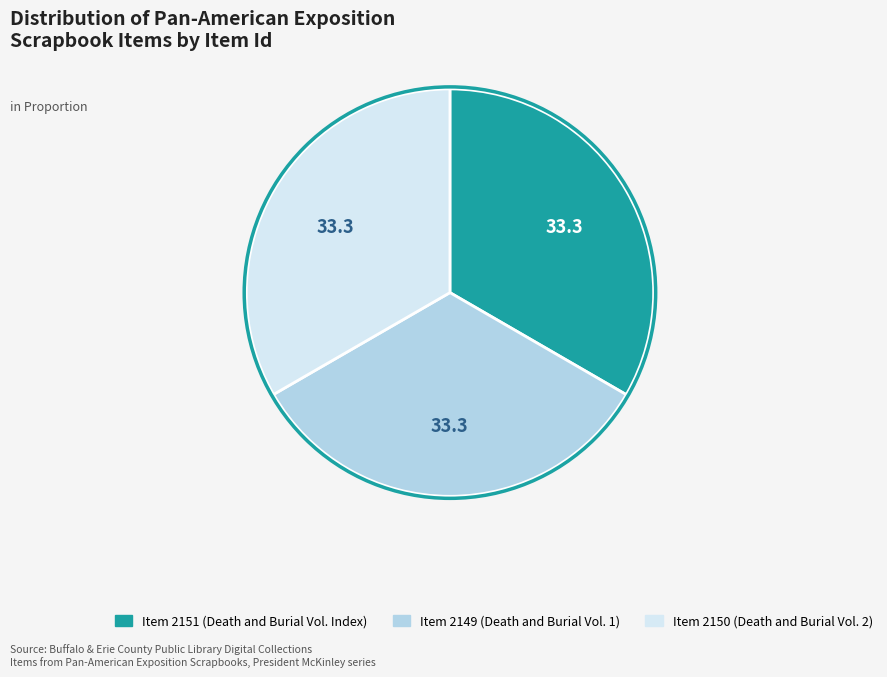

Do Item 2150 (Death and Burial Vol. 2) and Item 2149 (Death and Burial Vol. 1) together represent more than half of the pie?

Yes